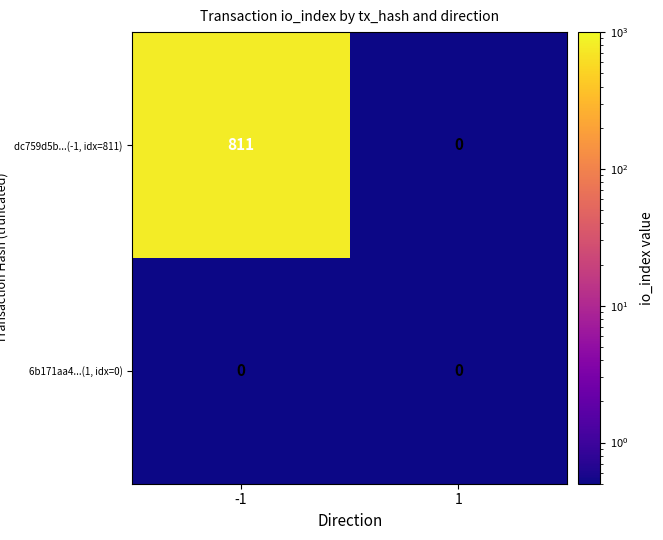

True or false: dc759d5b...(-1, idx=811) has a value of 1458 at -1.

False